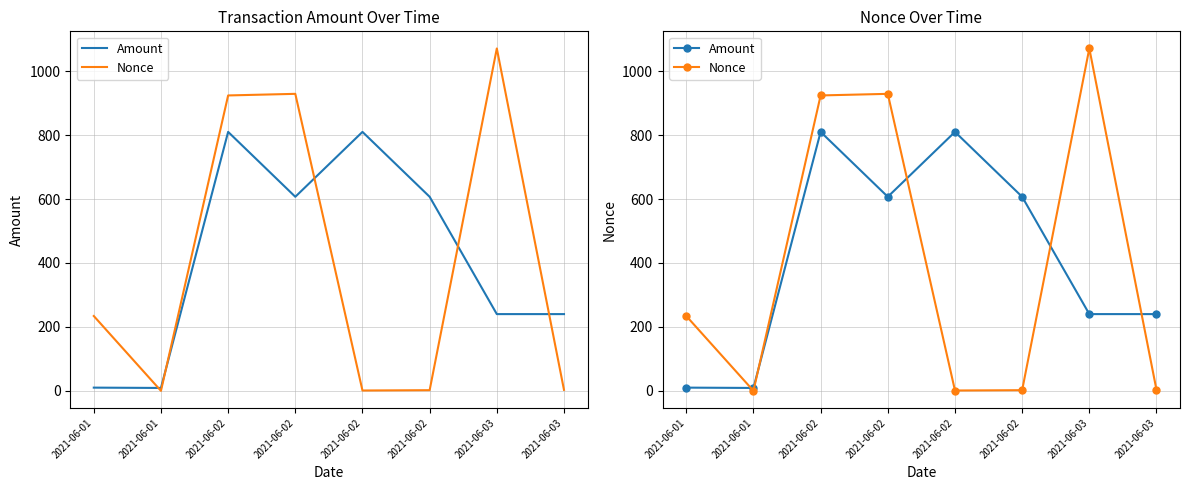

Rank the series by their maximum value, from highest to lowest.

Nonce, Amount